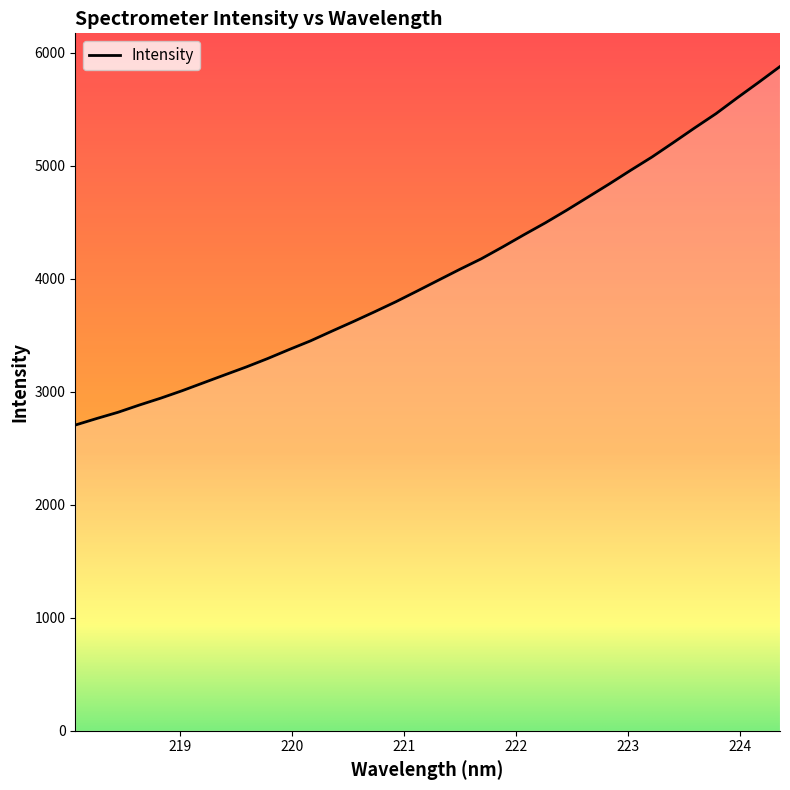

How many lines are shown in the chart?

1